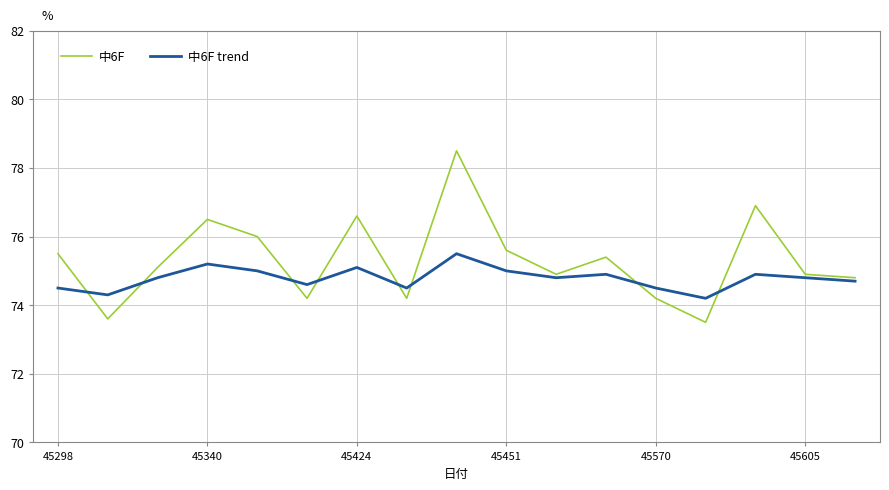

Which series has the largest total across all categories?

中6F